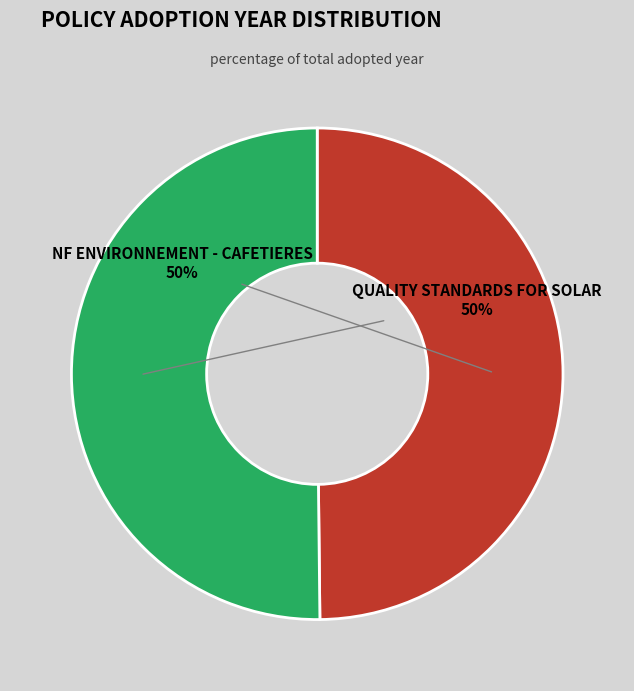

To the nearest percent, what is the average slice percentage?

50%